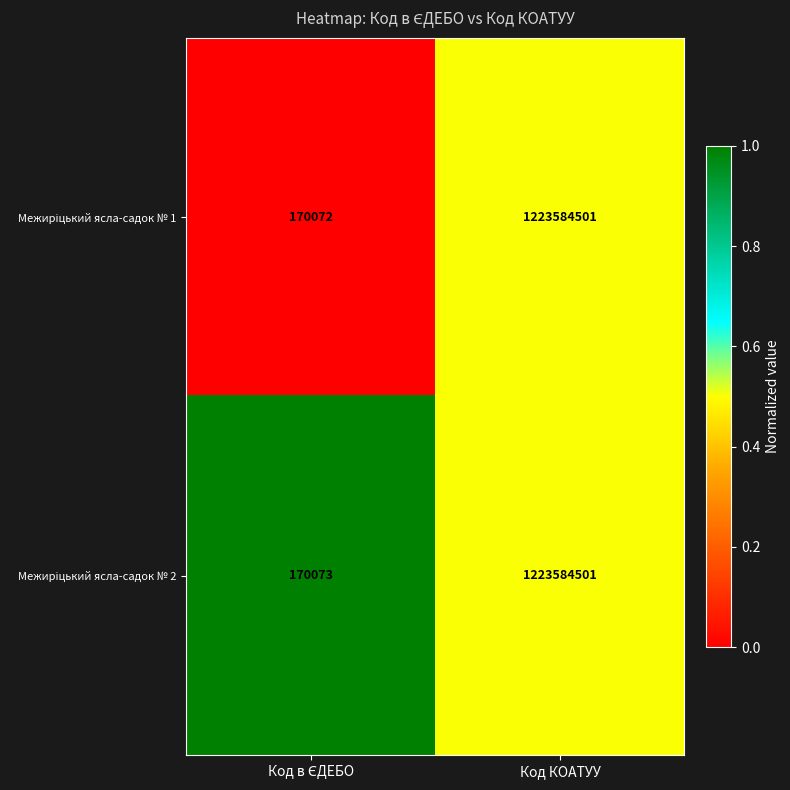

Which label corresponds to the largest value in the chart?

Код КОАТУУ